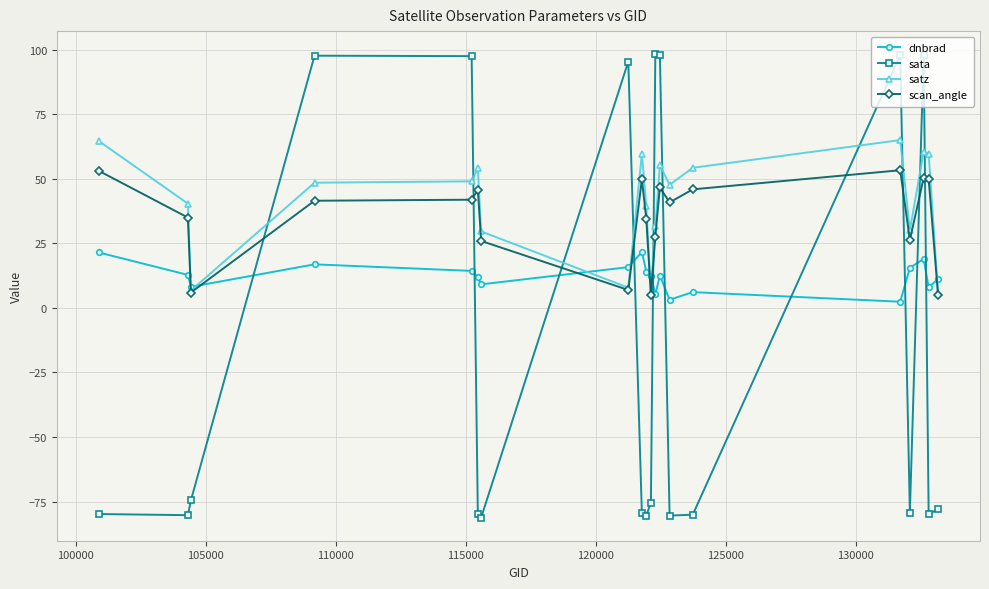

True or false: scan_angle has more than 1 interior local peaks.

True